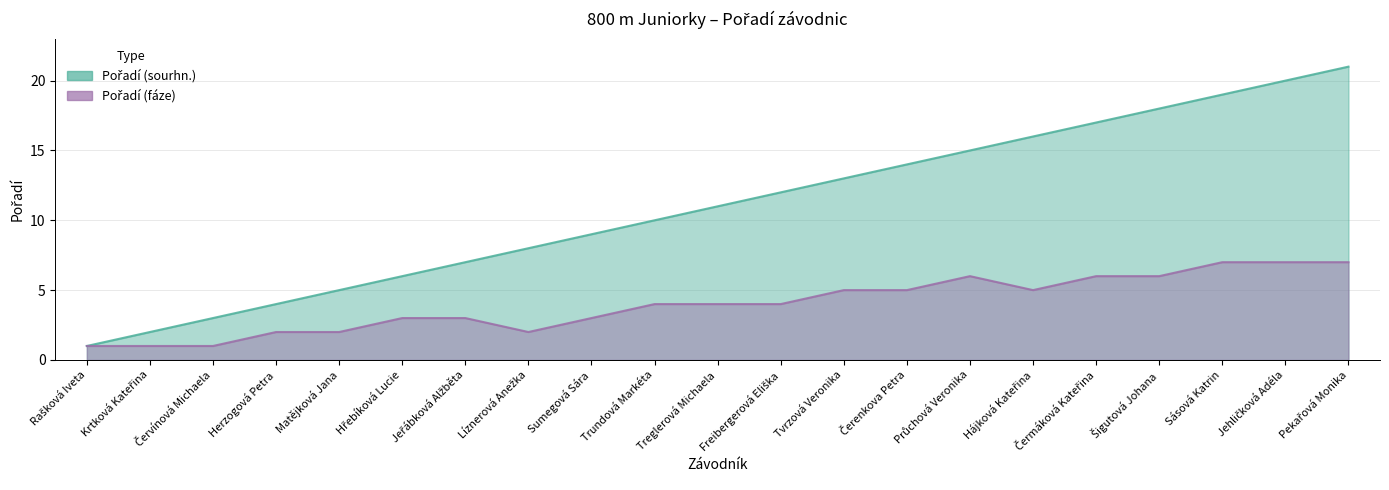

At which category is the sum across all series the highest?

Pekařová Monika